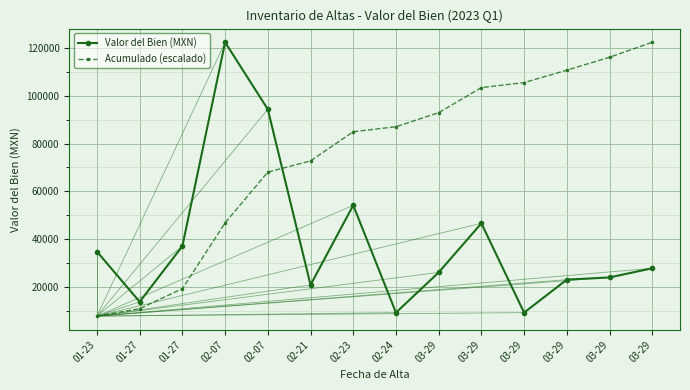

What is the average value of the Valor del Bien (MXN) series?

38830.9